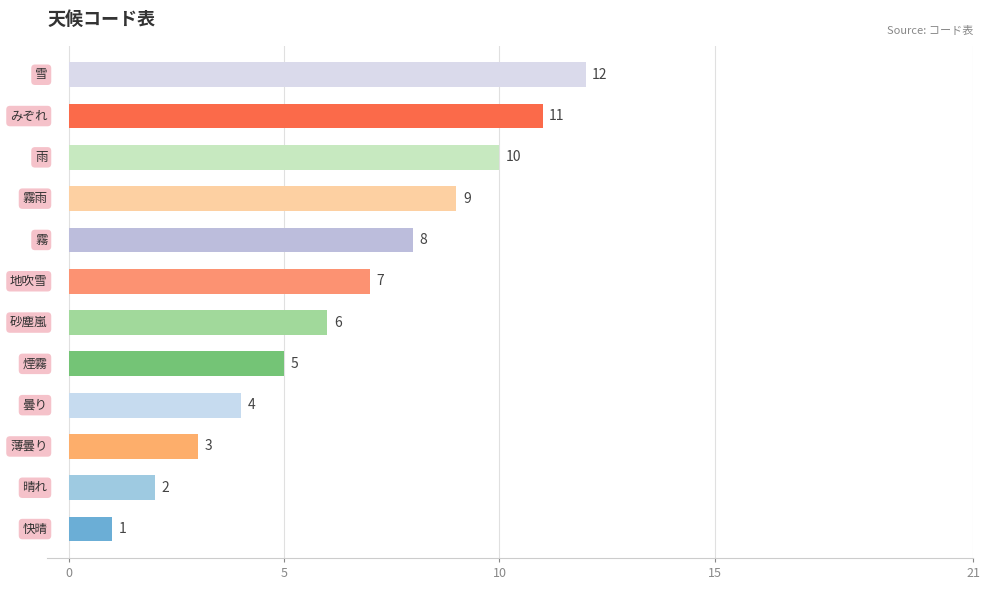

What is the sum of all values?

78